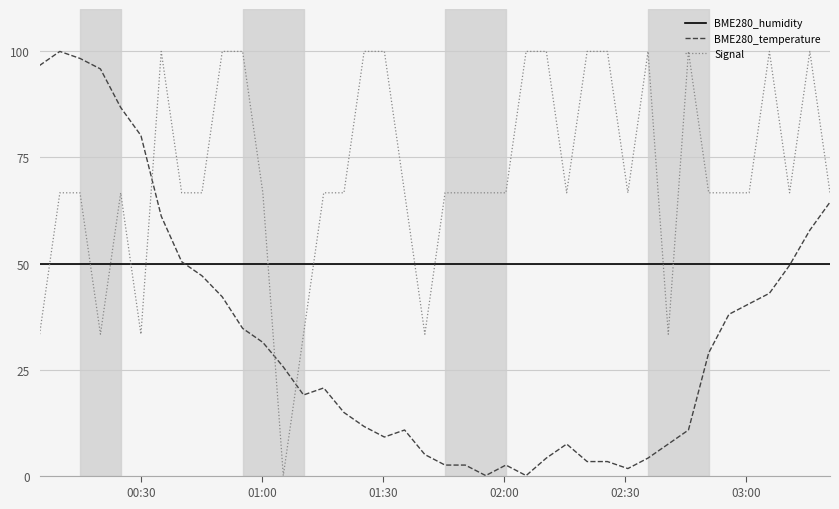

What is the difference between the second highest and second lowest values in the BME280_temperature series?

98.3